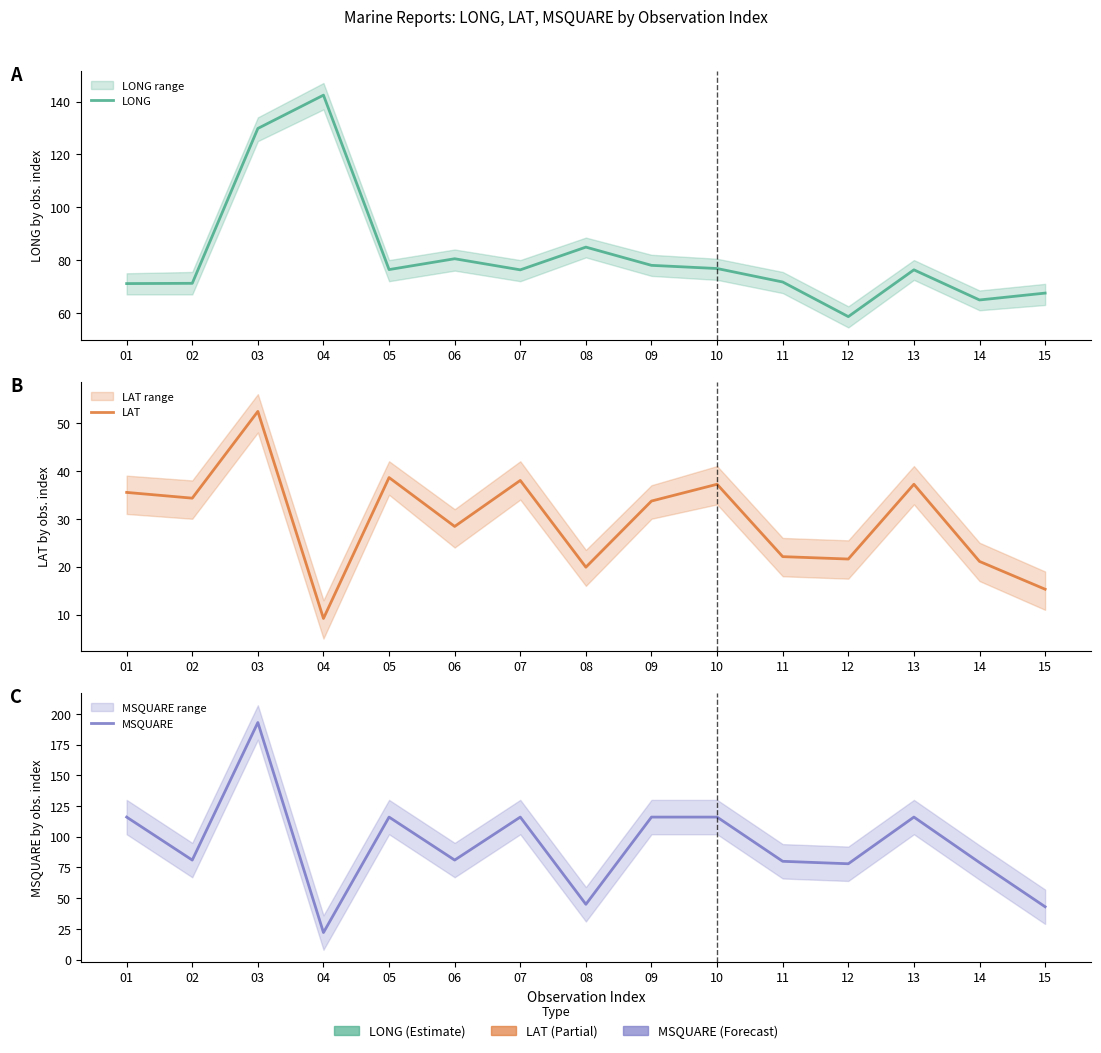

What is the difference between the maximum and second lowest values in the LONG series?

77.5